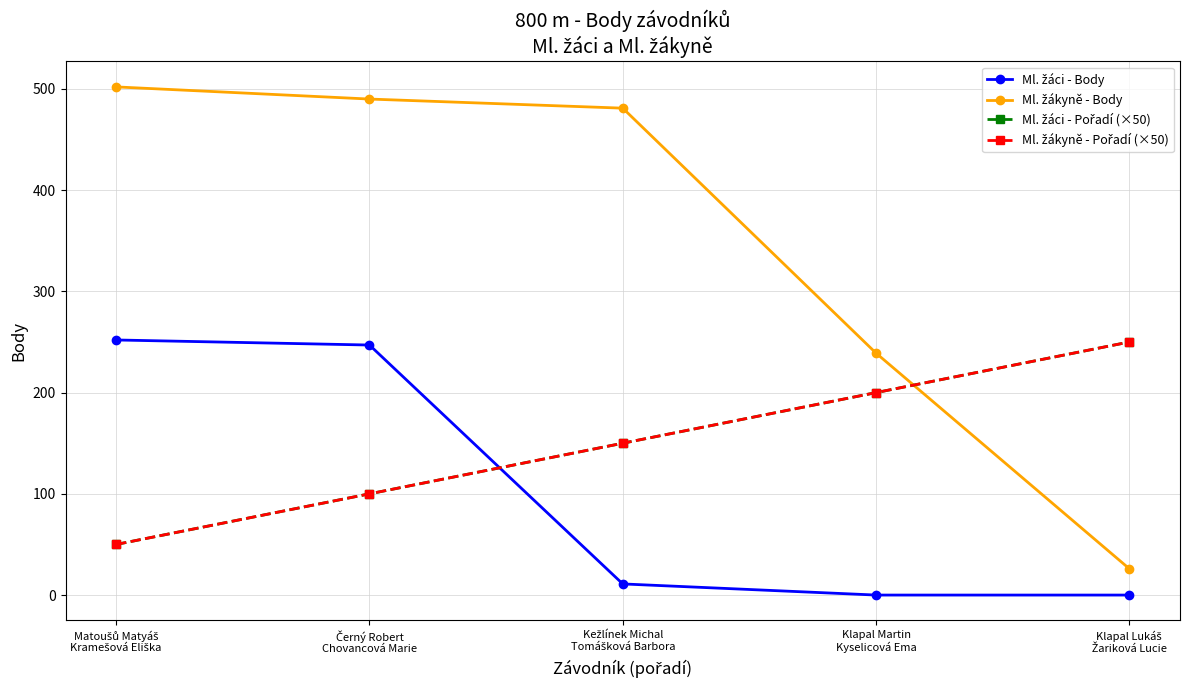

Is this an area chart (filled region under the line)?

No